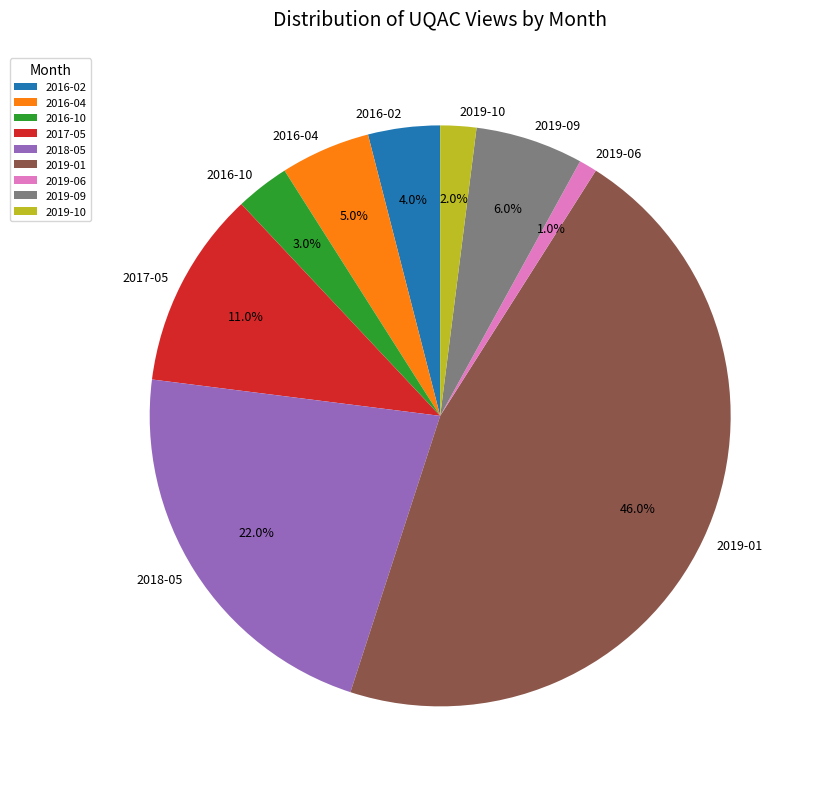

Does 2016-04 represent more than half of the total?

No